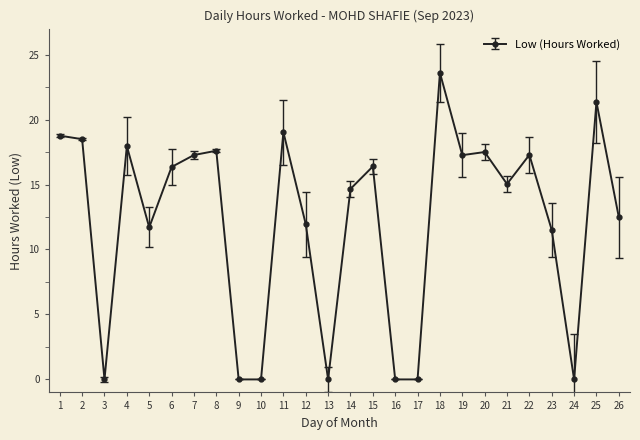

What is the change in value from 19 to 23?

-5.8